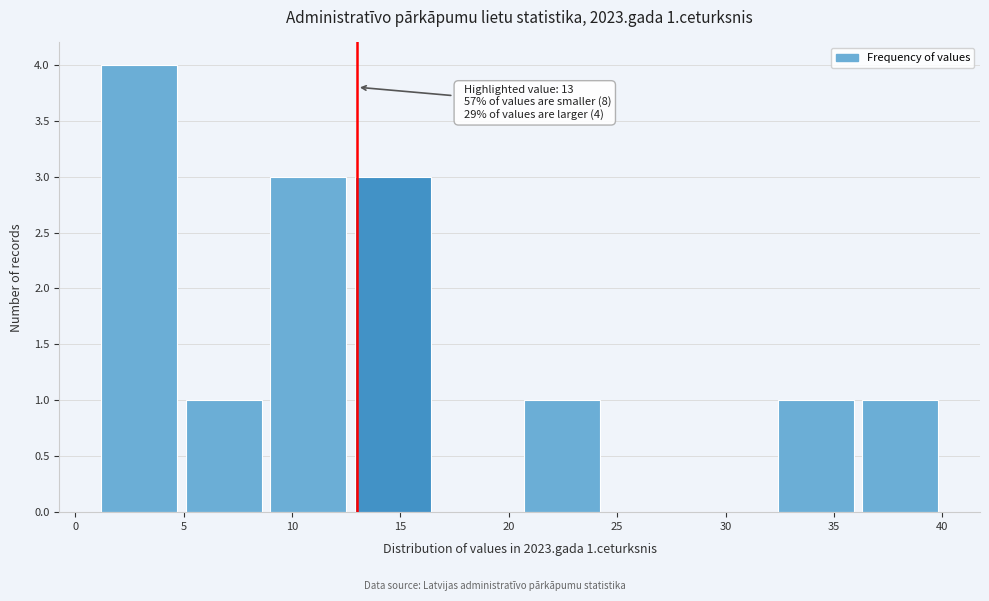

Over which range of the x-axis is the bar tallest?

1.0 to 4.9